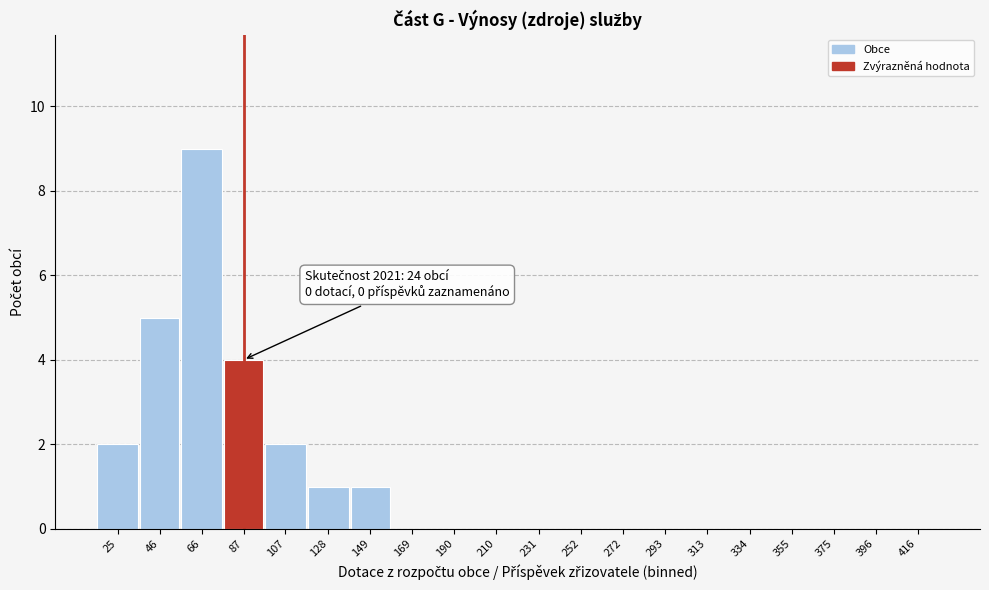

Reading right to left, list all the values displayed in this chart.

416=0	396=0	375=0	355=0	334=0	313=0	293=0	272=0	252=0	231=0	210=0	190=0	169=0	149=1	128=1	107=2	87=4	66=9	46=5	25=2